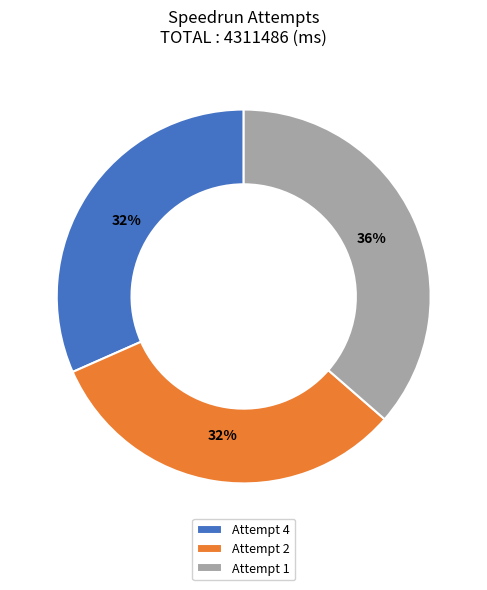

Approximately how many times larger is the value at Attempt 4 compared to Attempt 2?

1.0